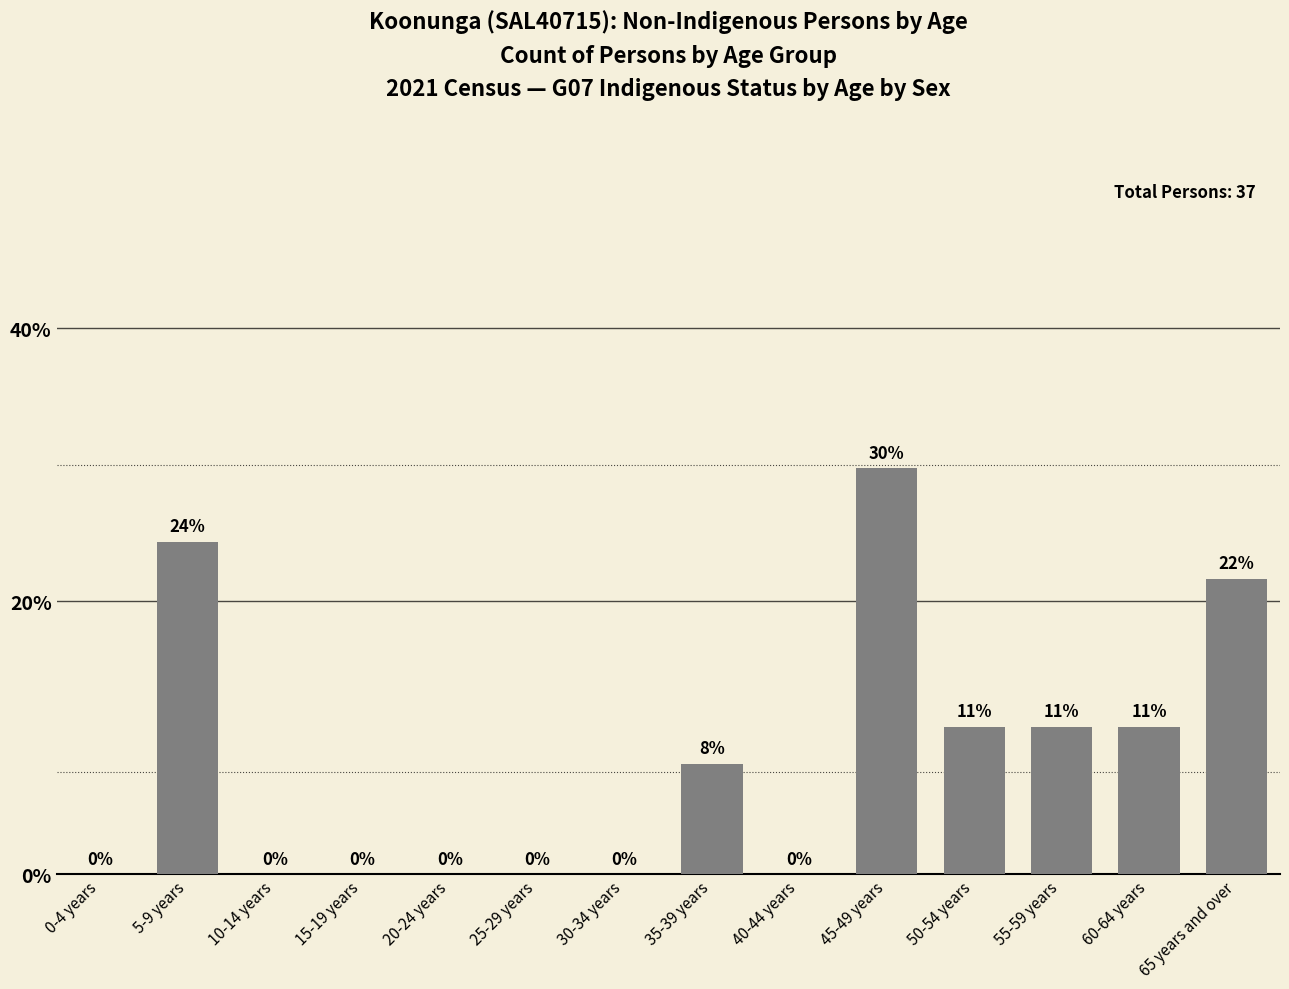

What is the average value?

8.3